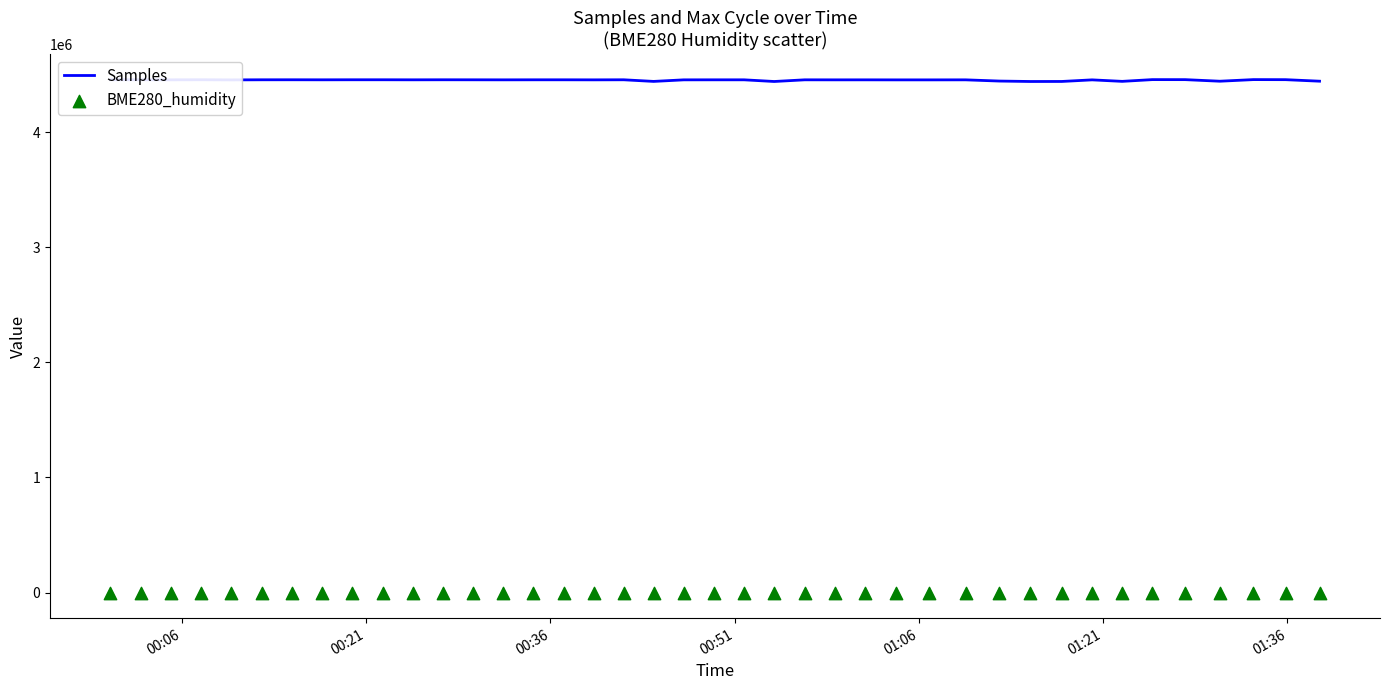

Which series reaches the maximum Y coordinate?

Samples